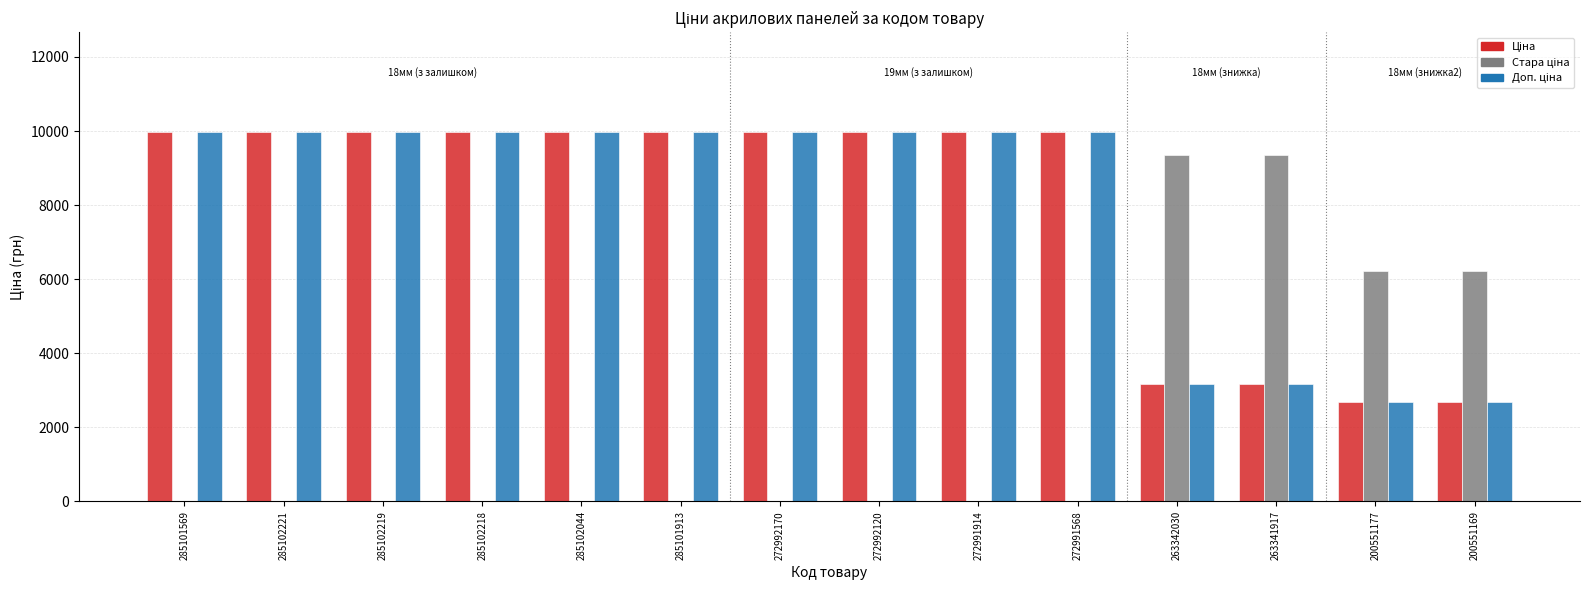

What is the greatest value displayed?

9975.0